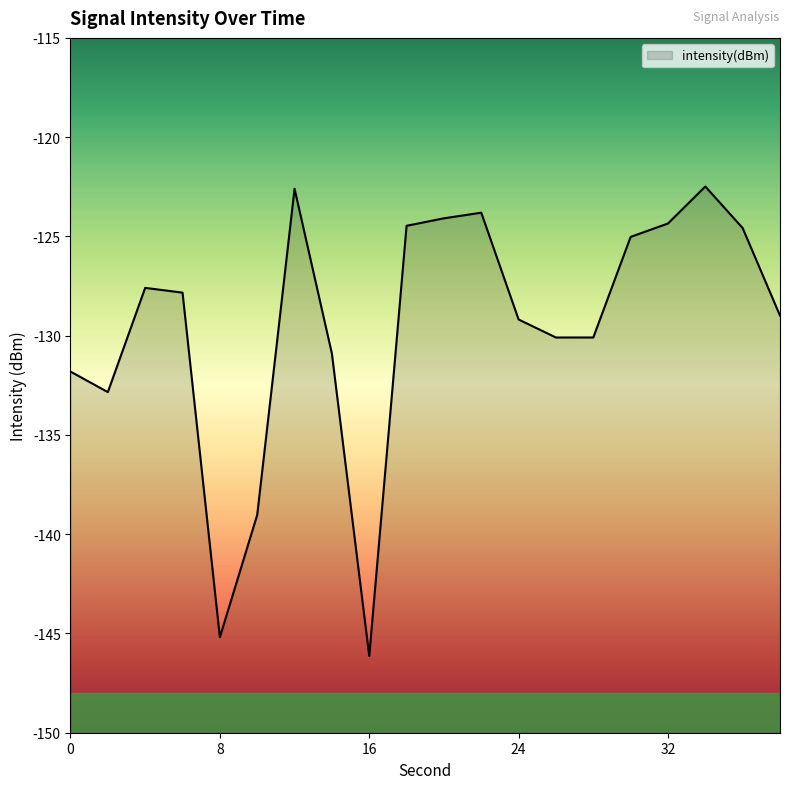

Where is the first local maximum?

4